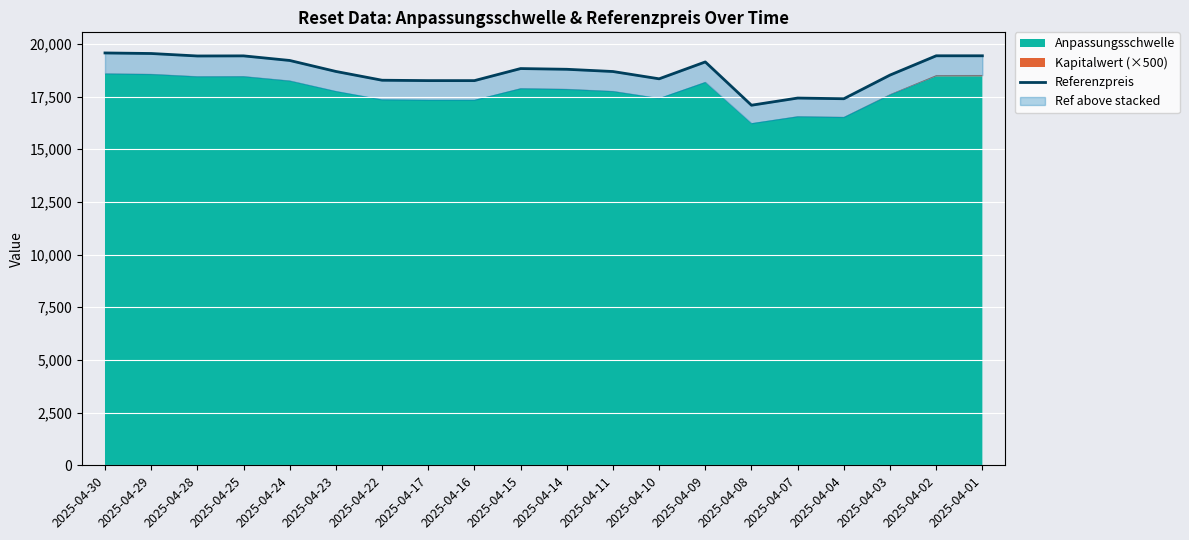

Count the number of values greater than 18796.

10